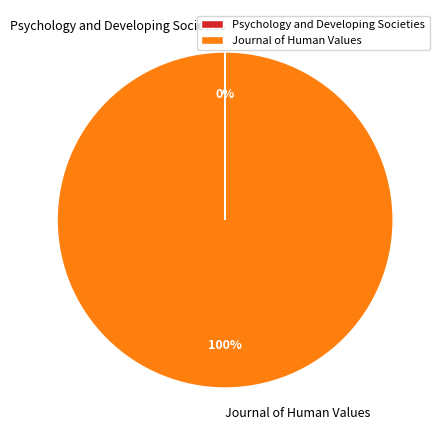

To the nearest percent, what is the average slice percentage?

50%